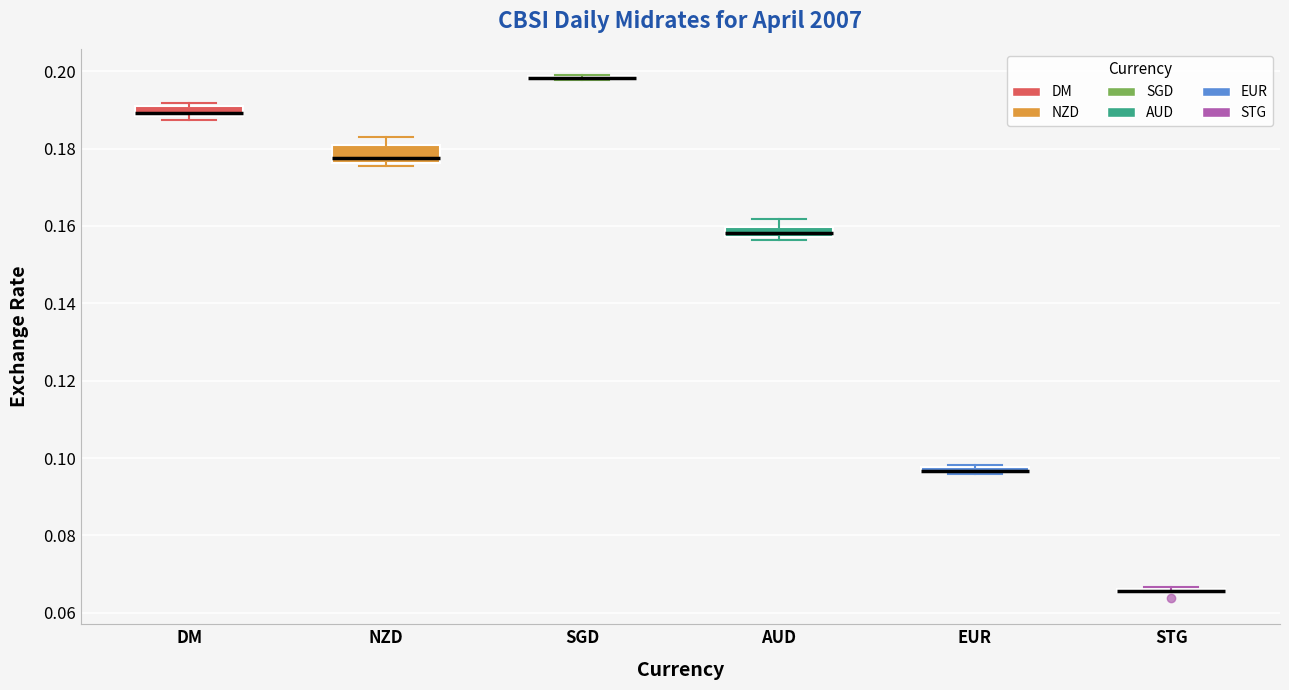

Where does the upper whisker of the box for AUD end on the y-axis? The values are not printed on the chart, so give them approximately, as read against the axis.

0.162